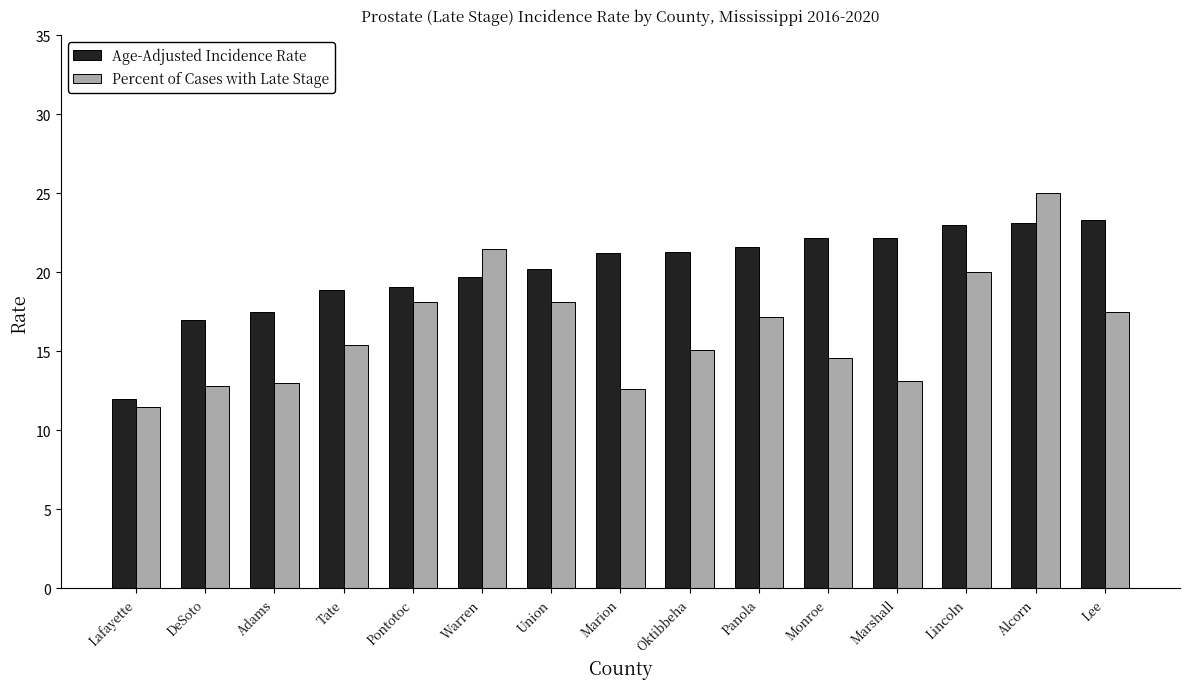

What is the difference between the Age-Adjusted Incidence Rate values at Adams and Warren?

2.2